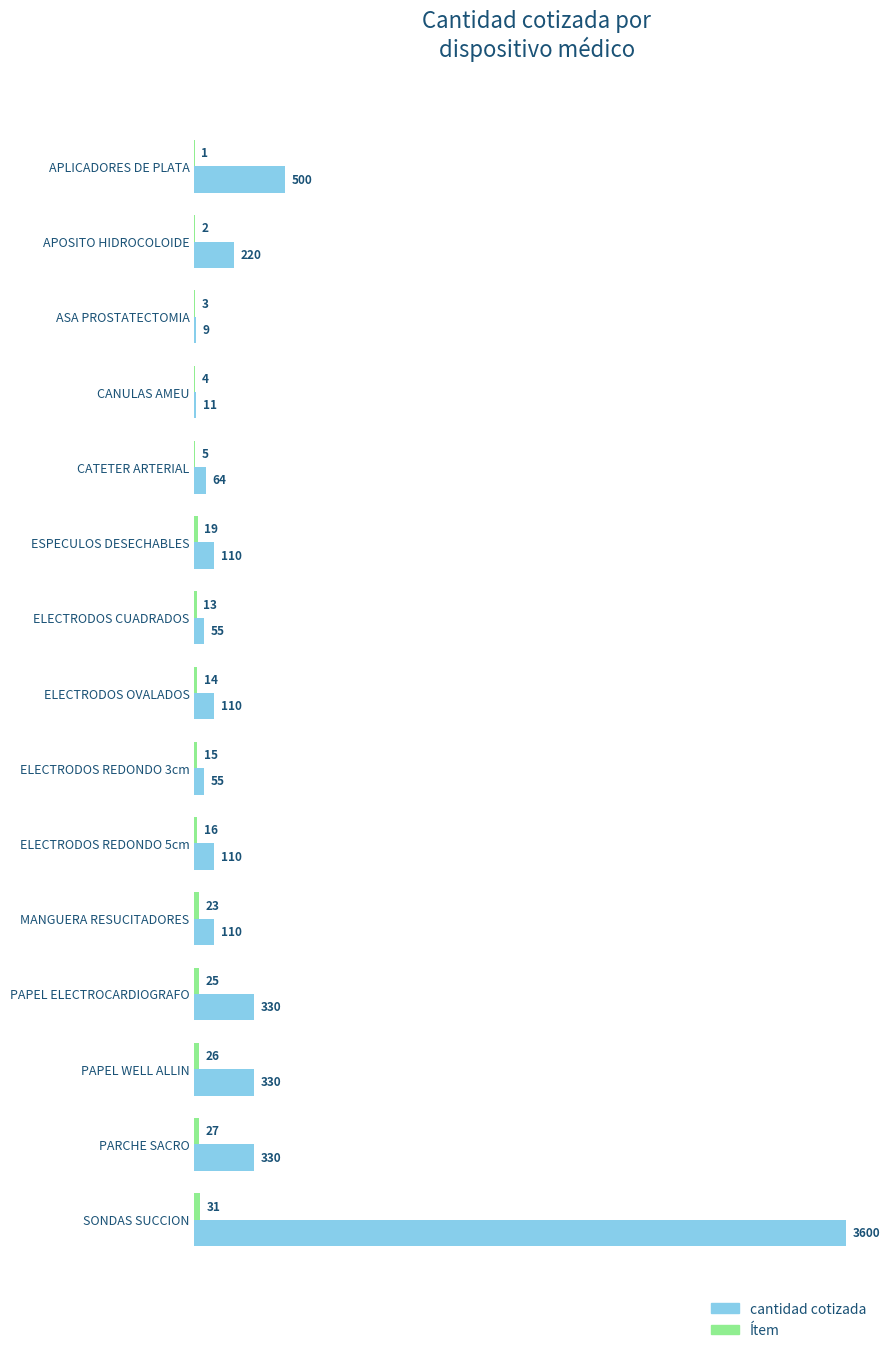

What is the highest value of the cantidad cotizada series?

3600